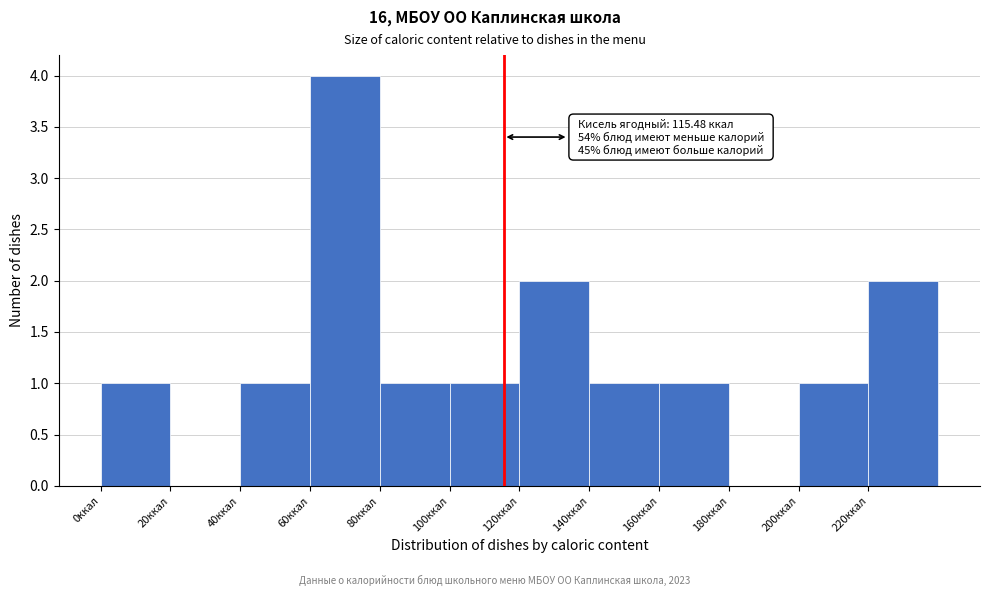

Over which range of the x-axis is the bar tallest?

60 to 80